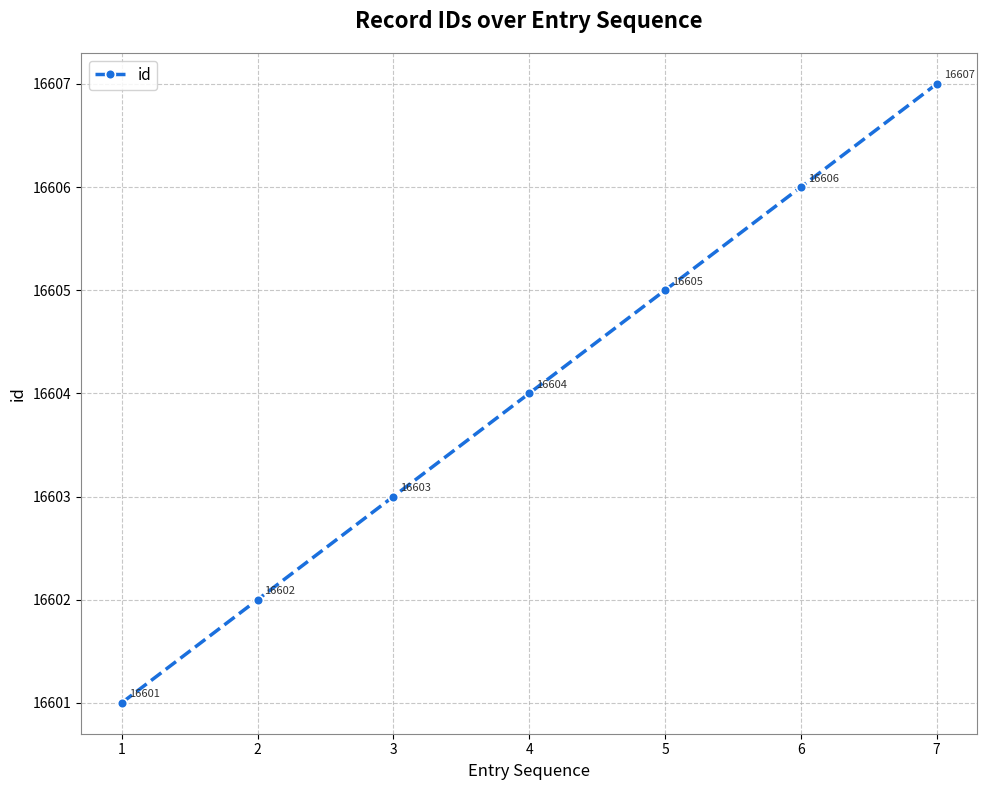

How many data points are less than 16604?

3